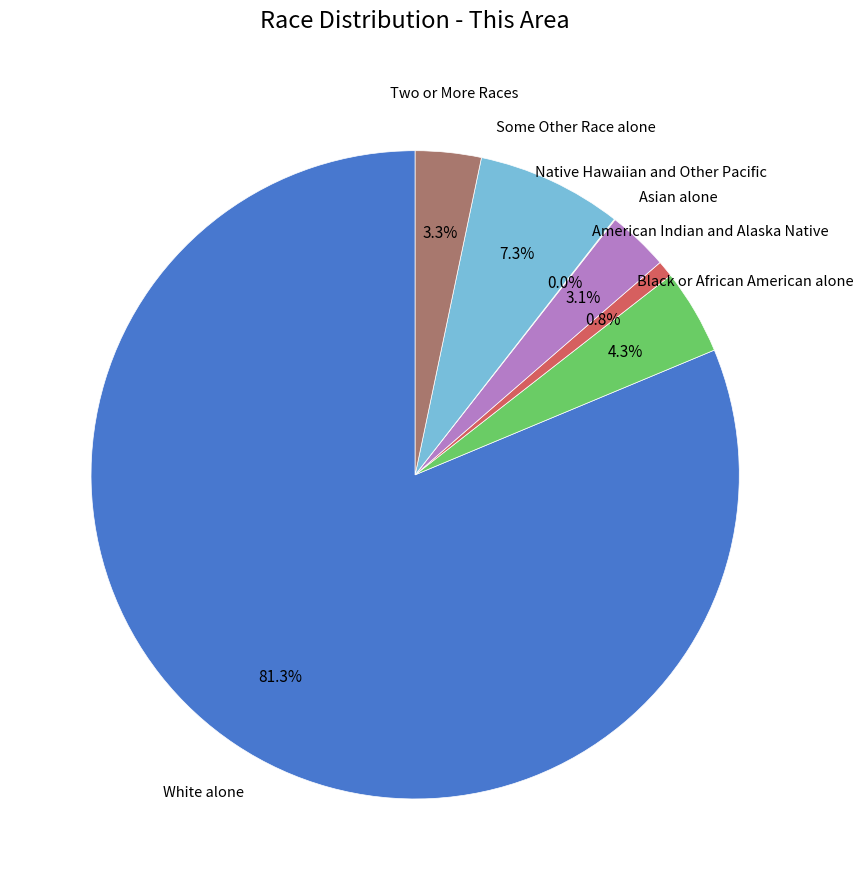

Is there any slice that represents more than half of the pie?

Yes